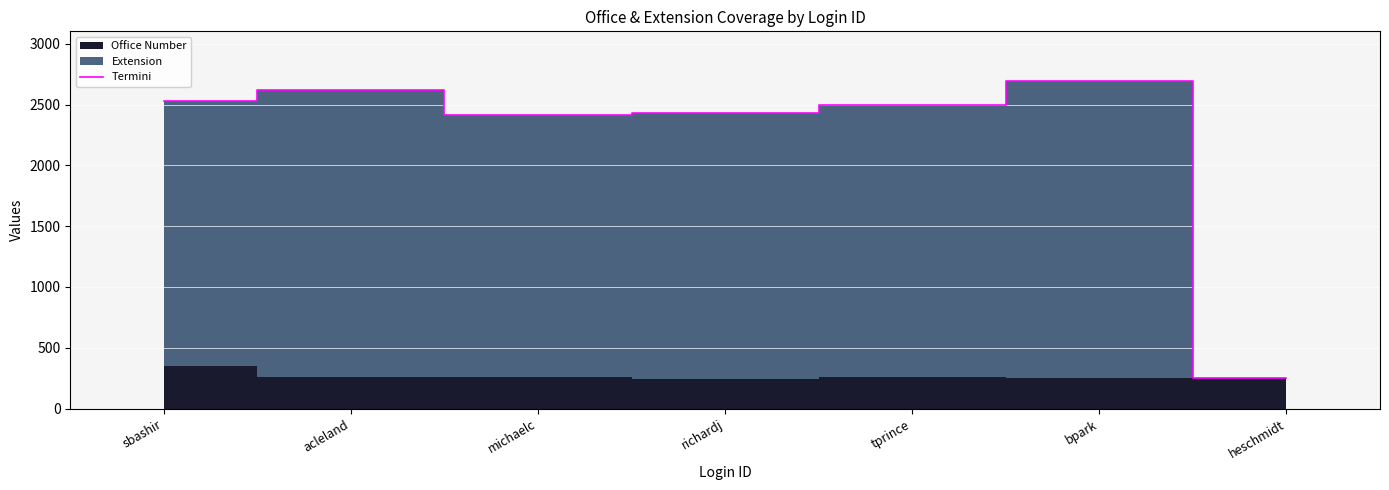

The value at acleland is 3818. True or false?

False